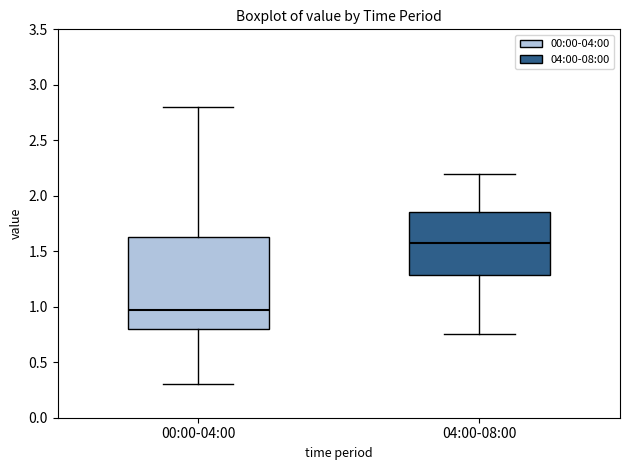

Comparing the boxes themselves (not the whiskers), which one is the tallest?

00:00-04:00